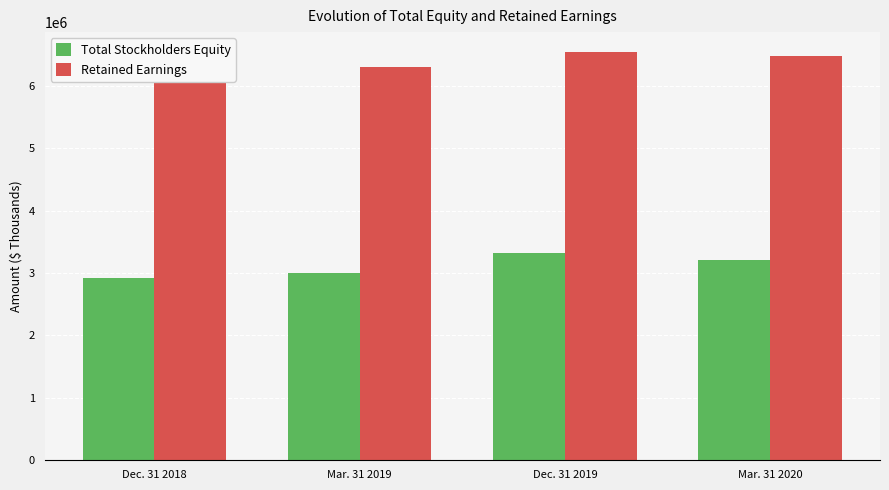

List the series in order of their peak value, highest first.

Retained Earnings, Total Stockholders Equity